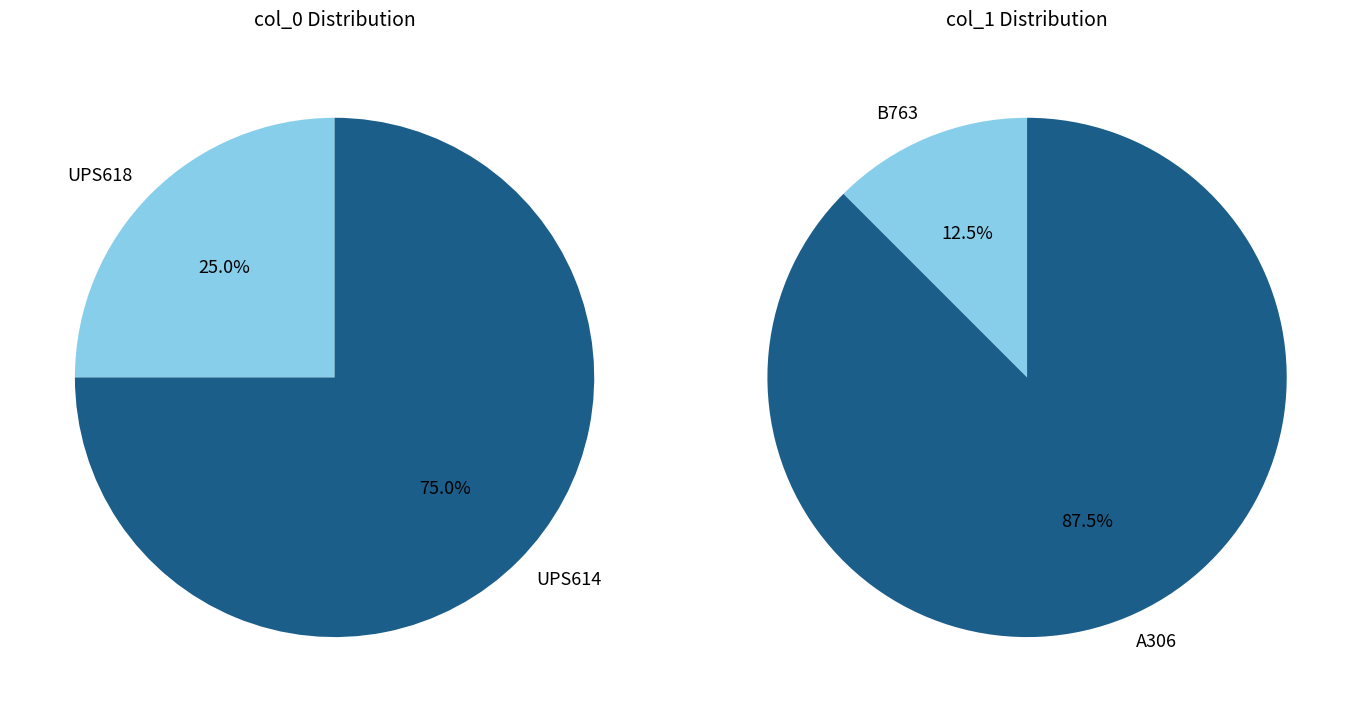

Is there any slice that represents more than half of the pie?

Yes